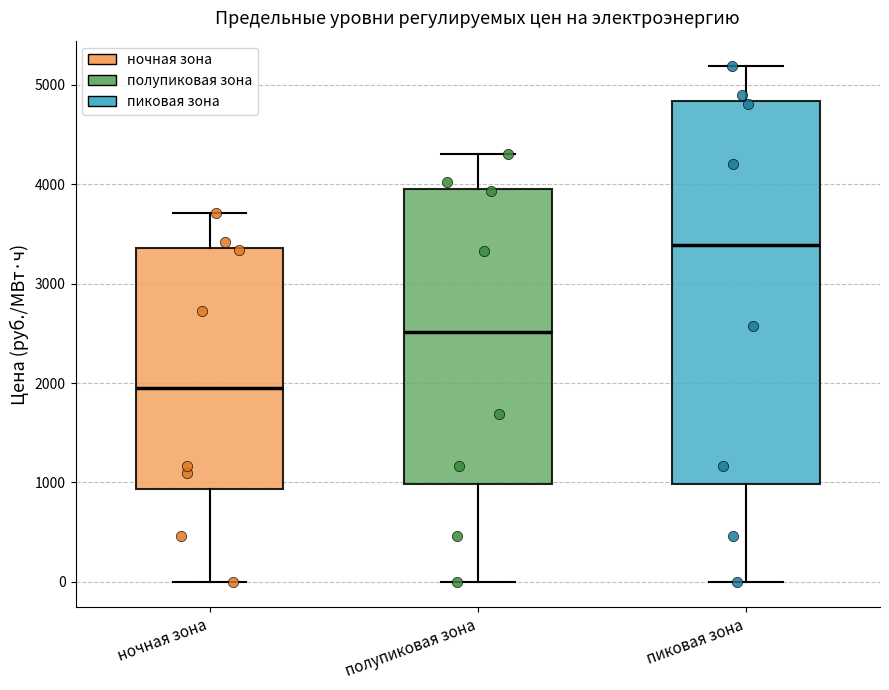

Where does the upper whisker of the box for пиковая зона end on the y-axis? The values are not printed on the chart, so give them approximately, as read against the axis.

5200